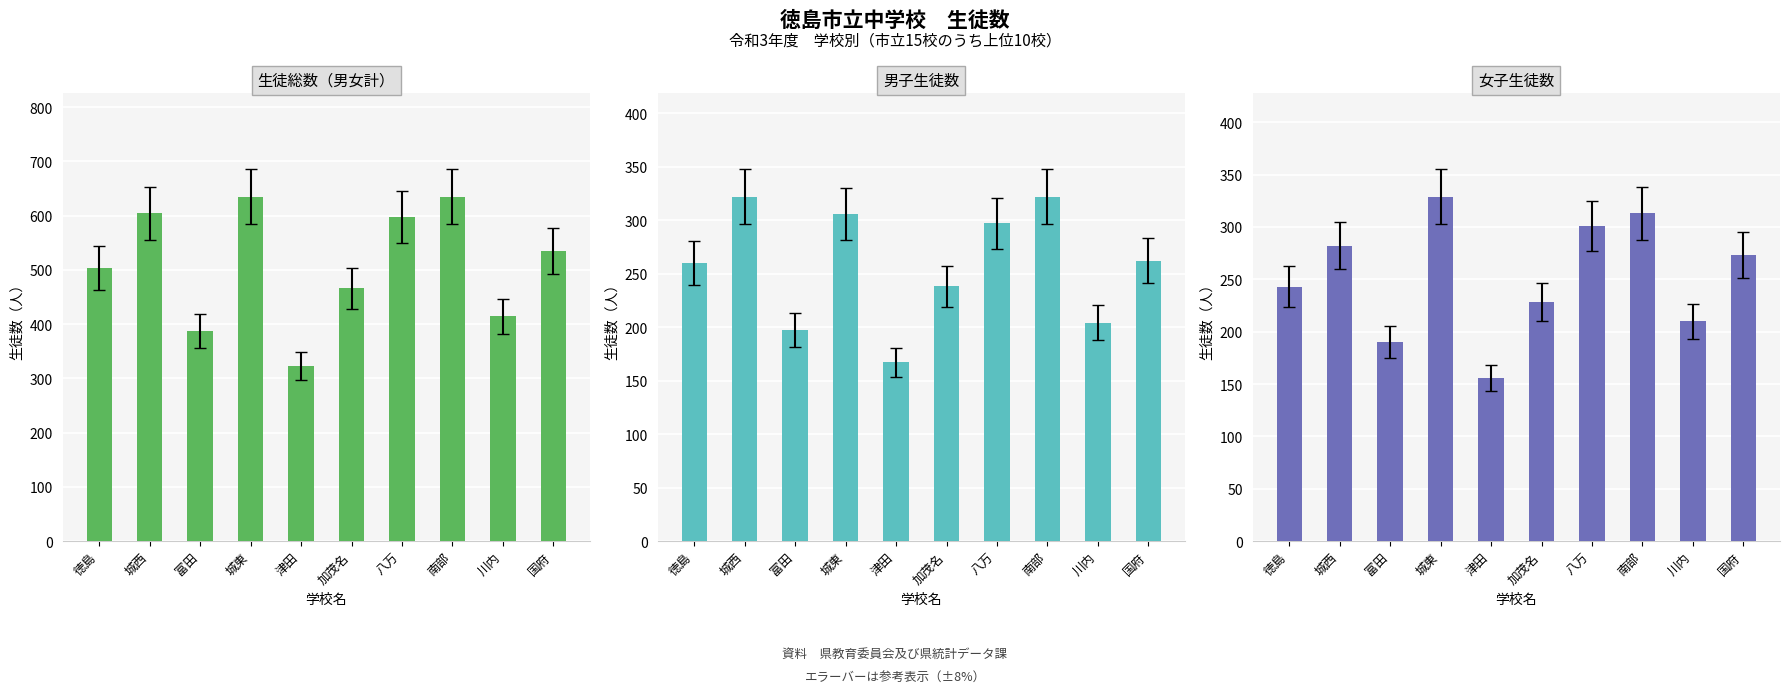

What is the difference between the maximum and minimum values in the 男子 series?

155